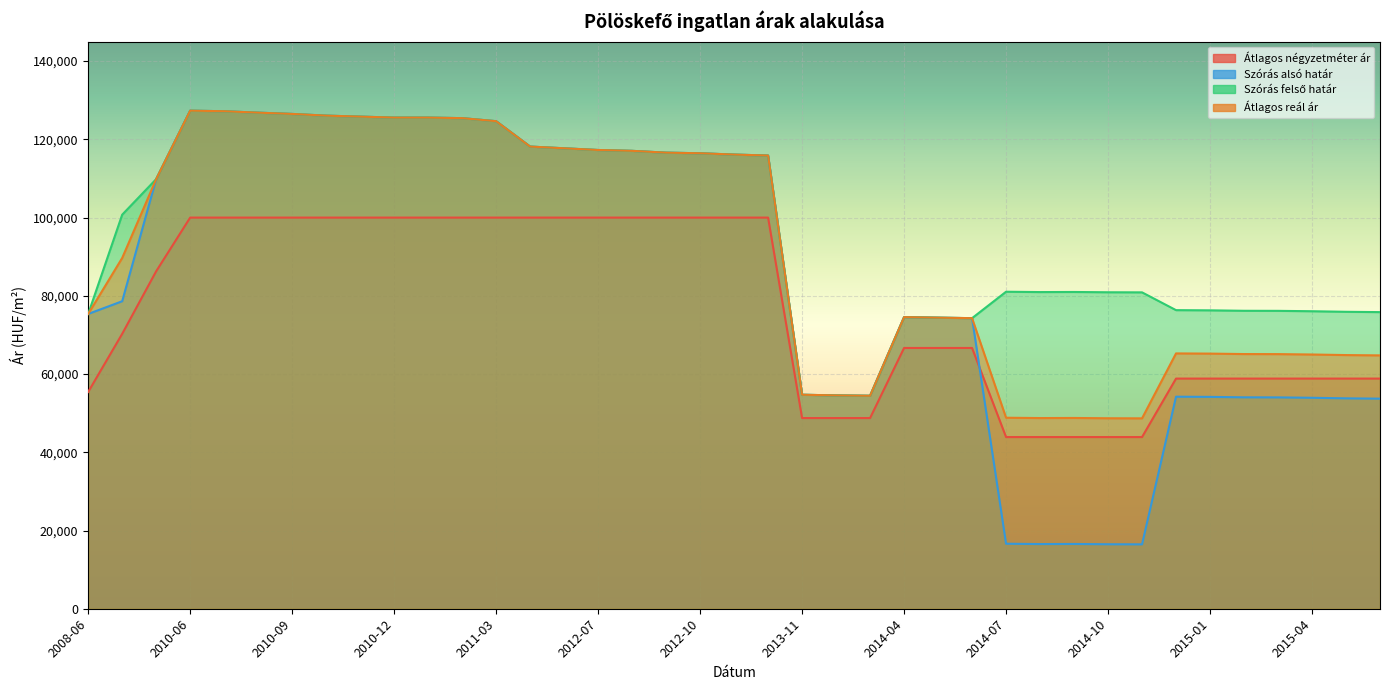

How many lines are shown in the chart?

4